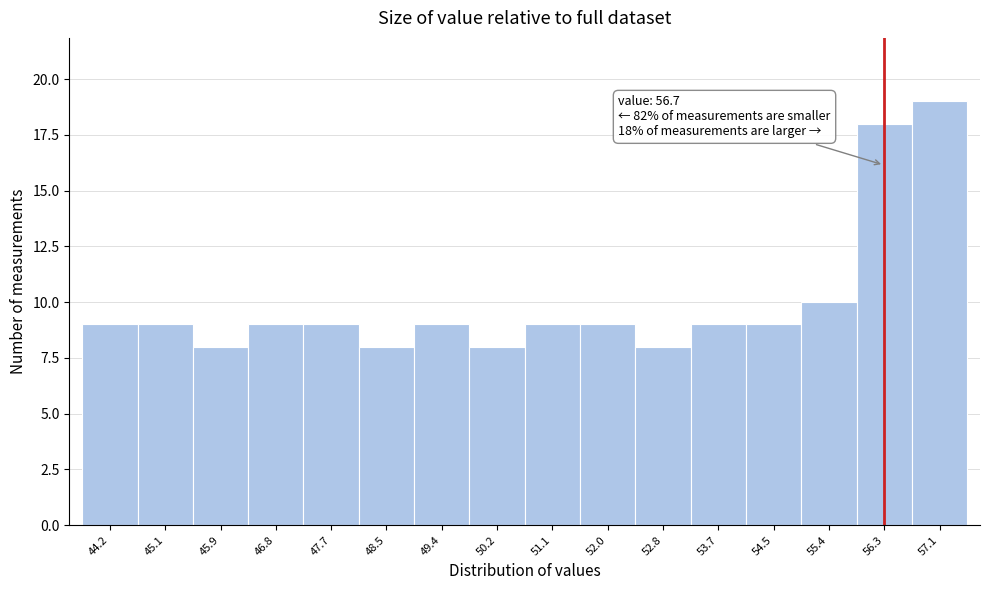

Reading left to right, list all the values displayed in this chart.

9	9	8	9	9	8	9	8	9	9	8	9	9	10	18	19